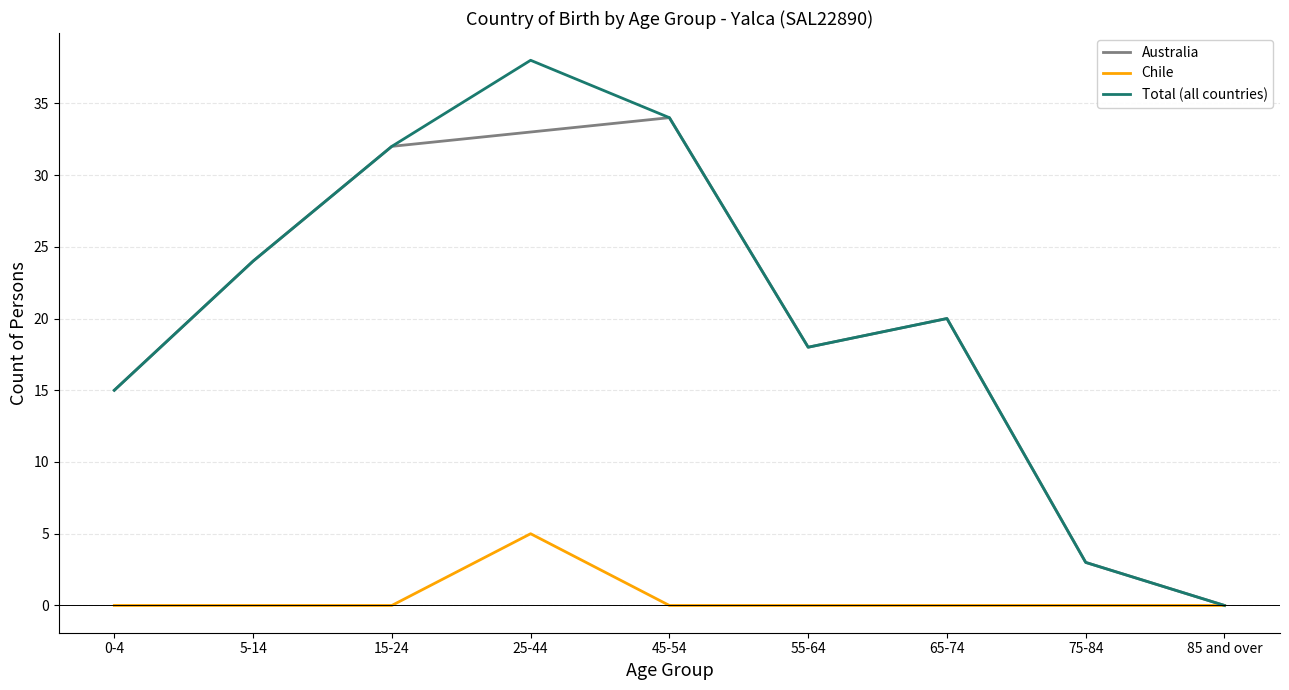

Reading right to left, transcribe all the data shown in this chart.

Australia: 0	3	20	18	34	33	32	24	15
Chile: 0	0	0	0	0	5	0	0	0
Total (all countries): 0	3	20	18	34	38	32	24	15